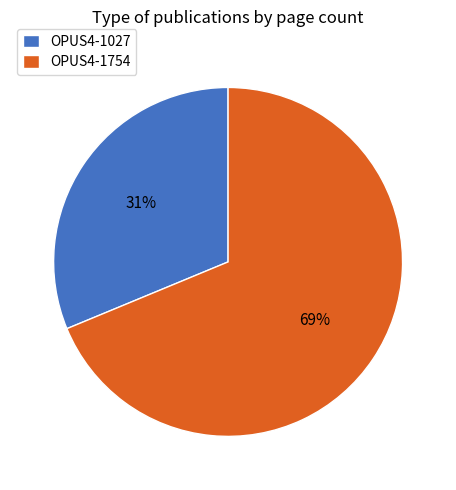

To the nearest percent, what portion does OPUS4-1027 represent?

31%